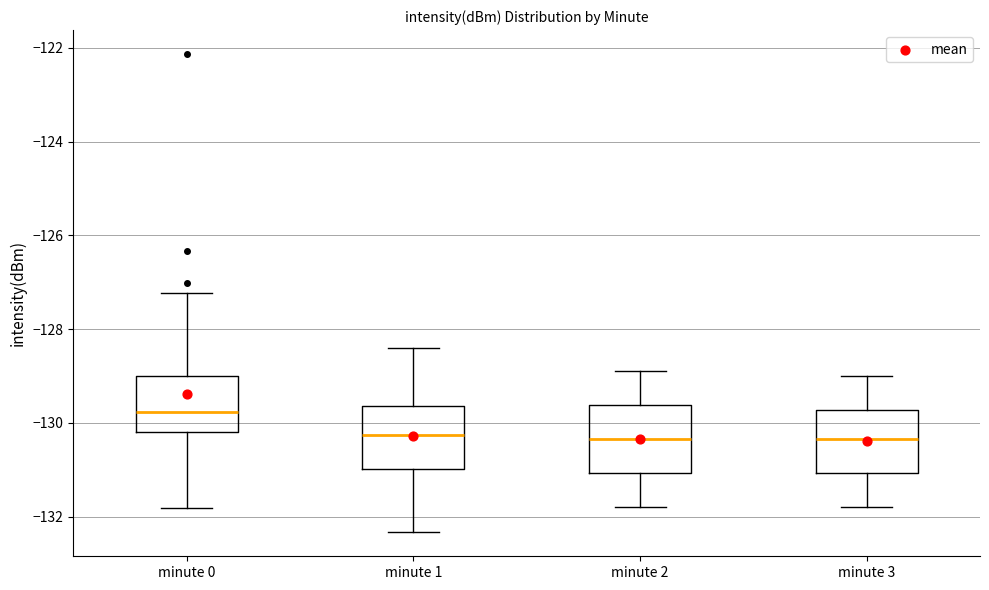

Where is the lower edge of the box for minute 2 on the y-axis? The values are not printed on the chart, so give them approximately, as read against the axis.

-131.0